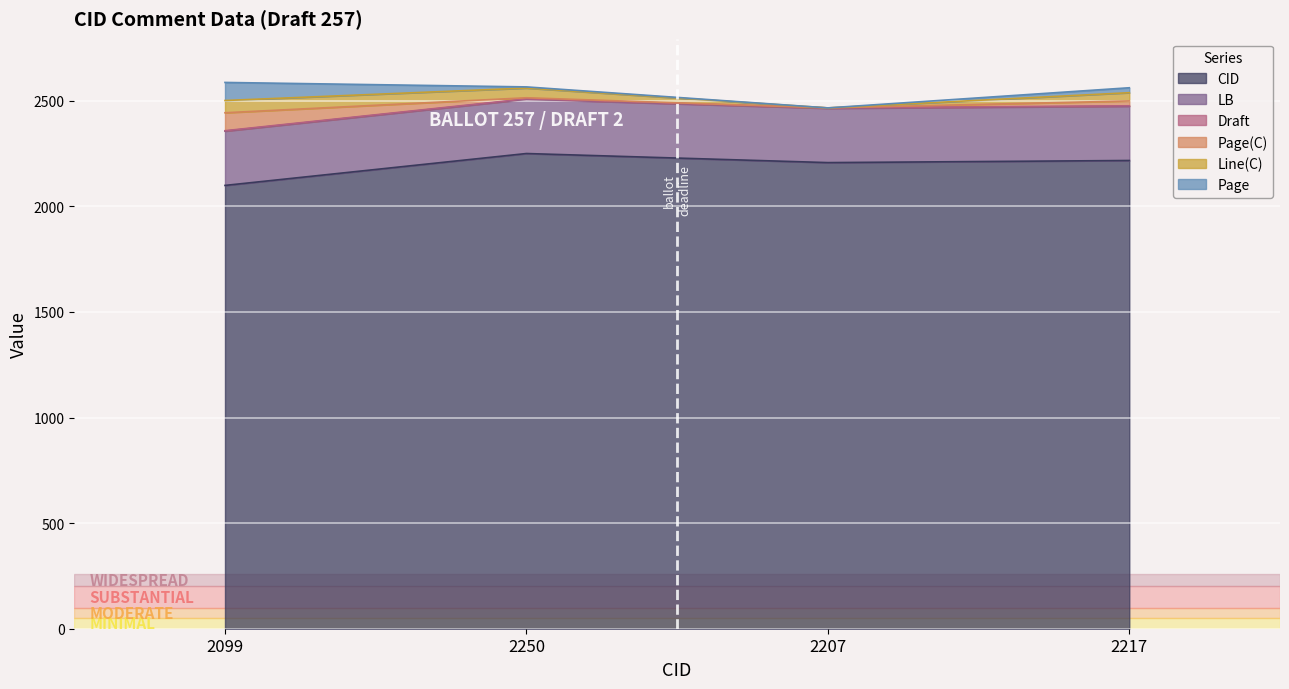

True or false: CID and LB cross at least once.

False